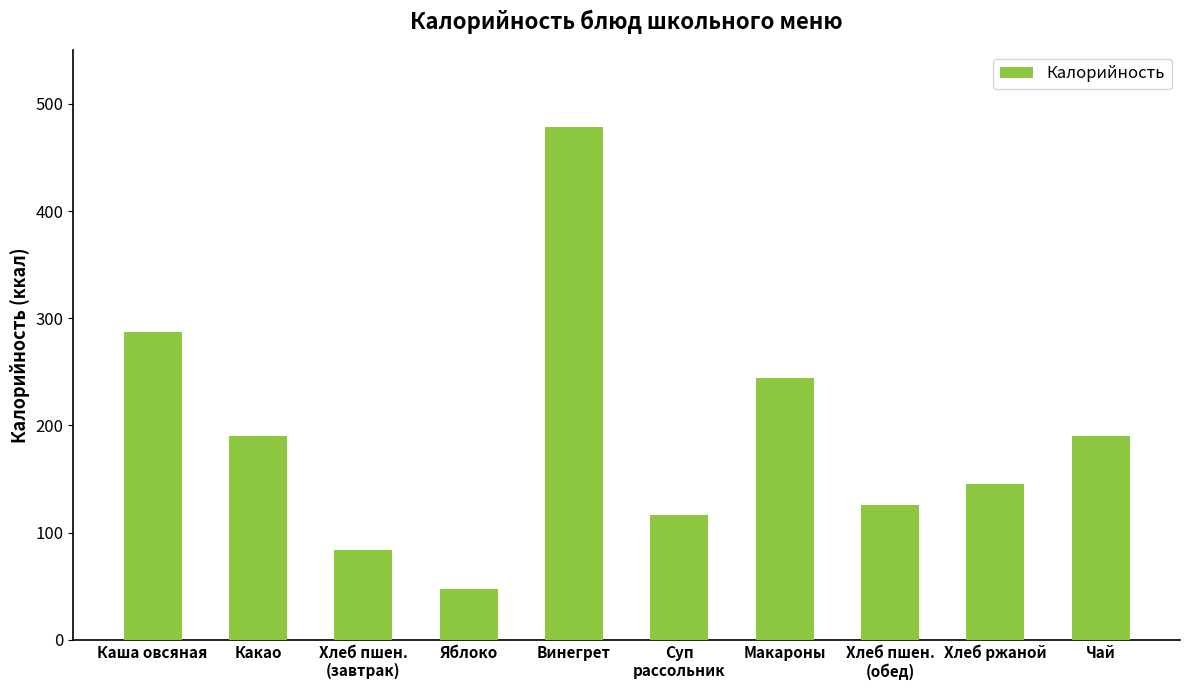

The value at Каша овсяная is 112.9. True or false?

False